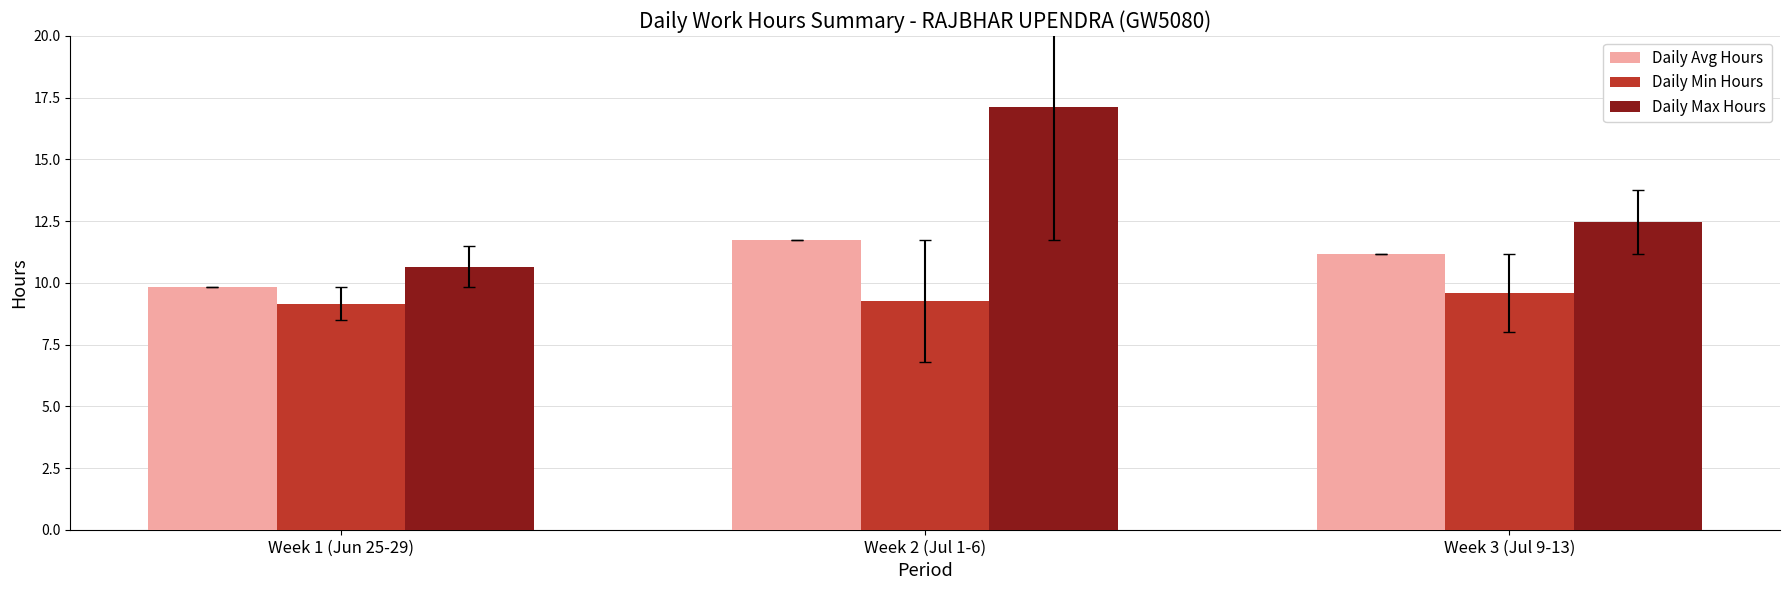

Between Week 2 (Jul 1-6) and Week 3 (Jul 9-13), which series saw the biggest shift?

Daily Max Hours